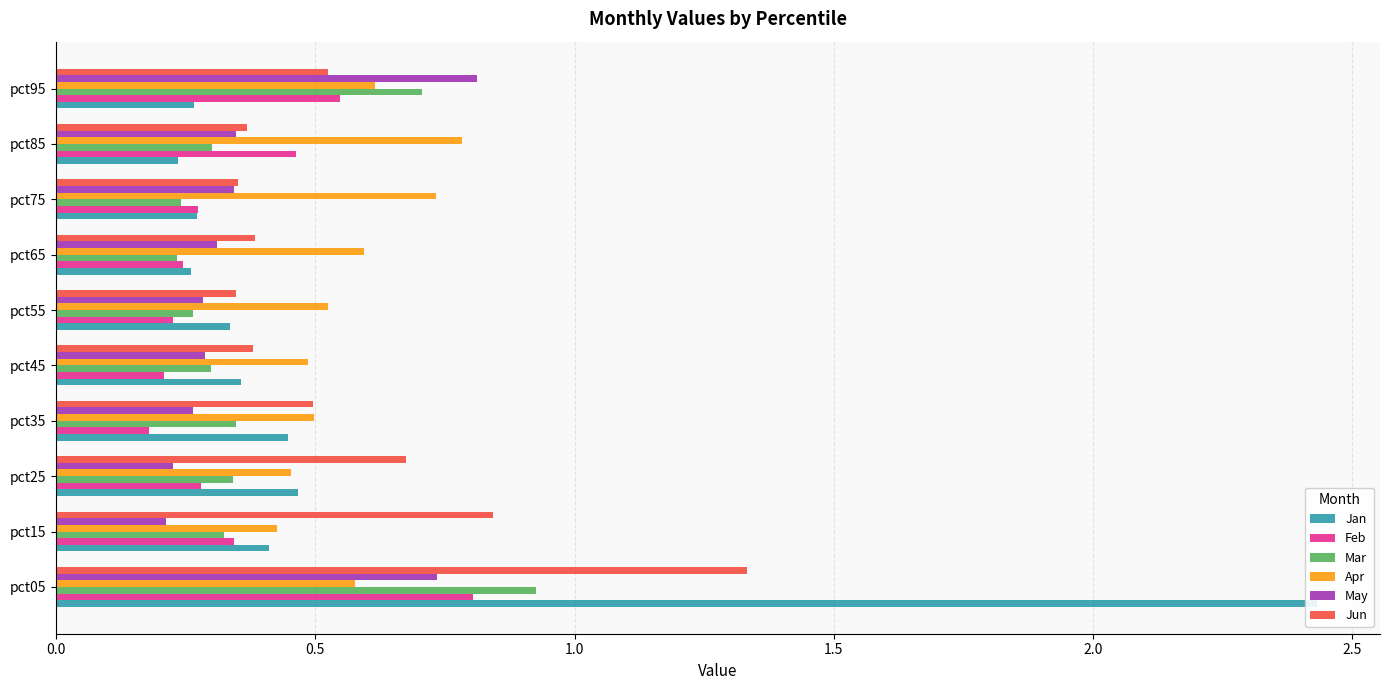

Rank the series by their maximum value, from lowest to highest.

Apr, Feb, May, Mar, Jun, Jan